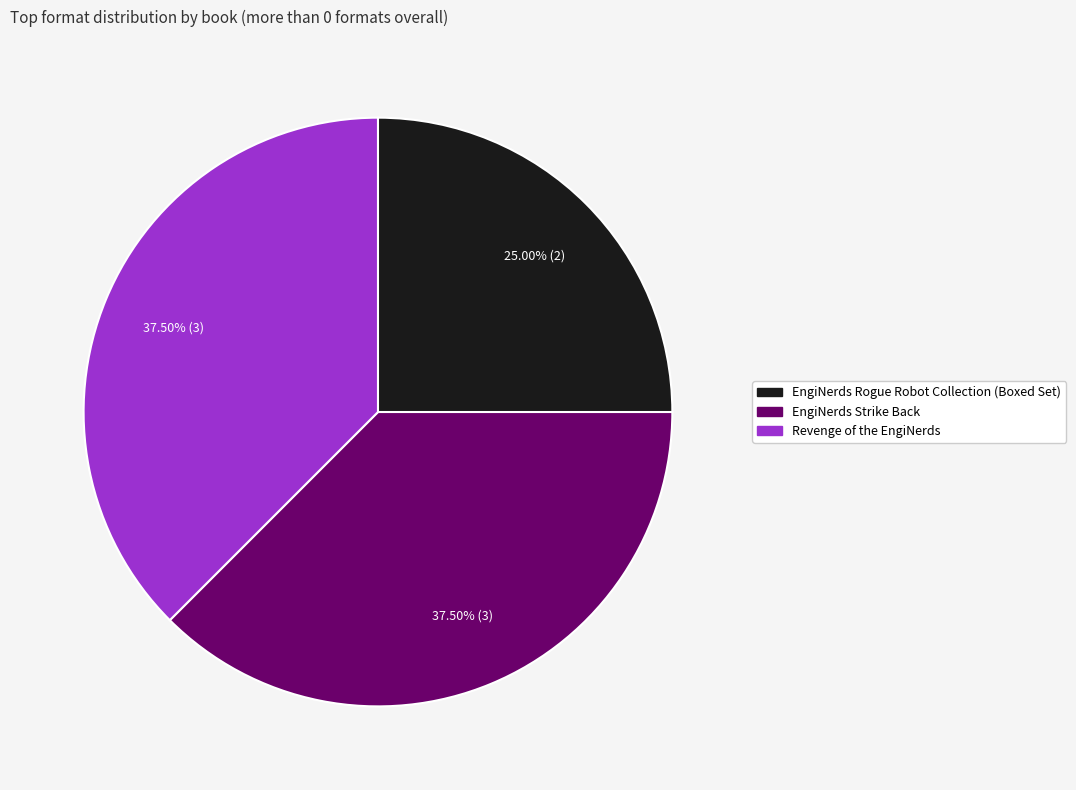

True or false: EngiNerds Rogue Robot Collection (Boxed Set) accounts for 48% of the total.

False